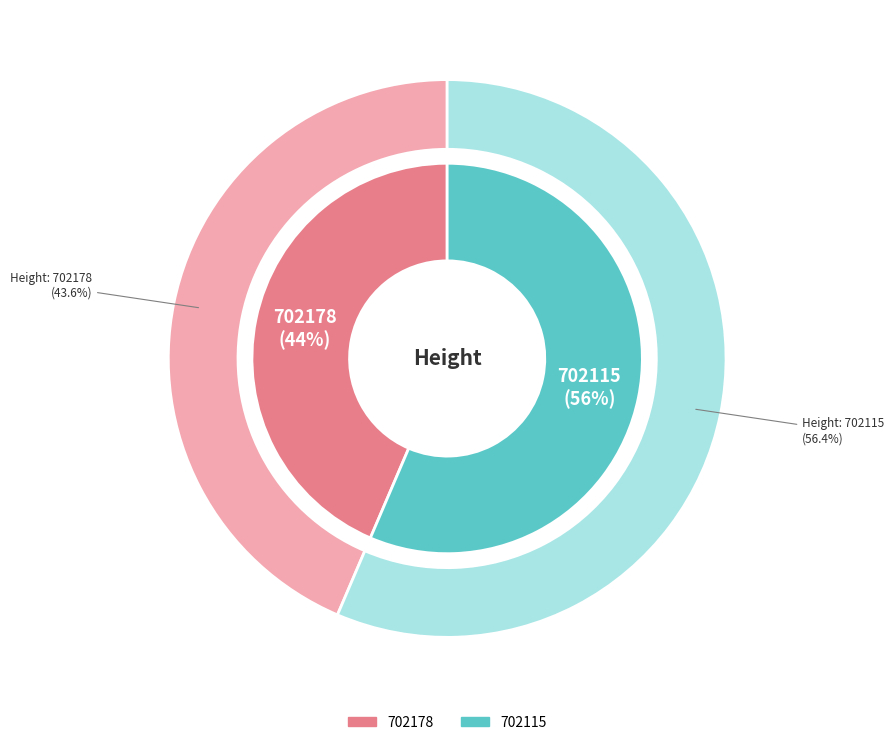

Which has a higher value, 702115 or 702178?

702115